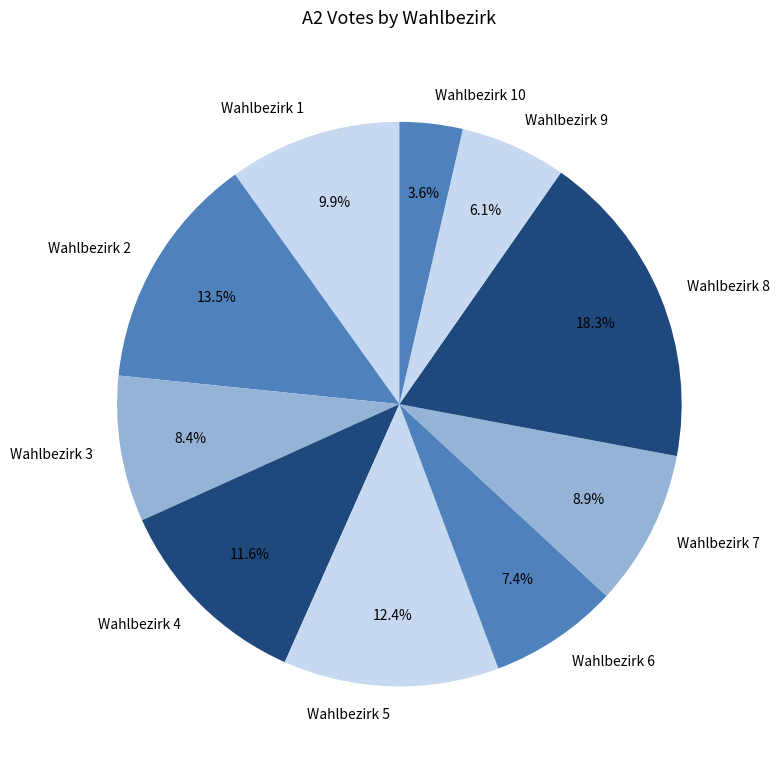

What is the total percentage of Wahlbezirk 4 and Wahlbezirk 6?

19.0%